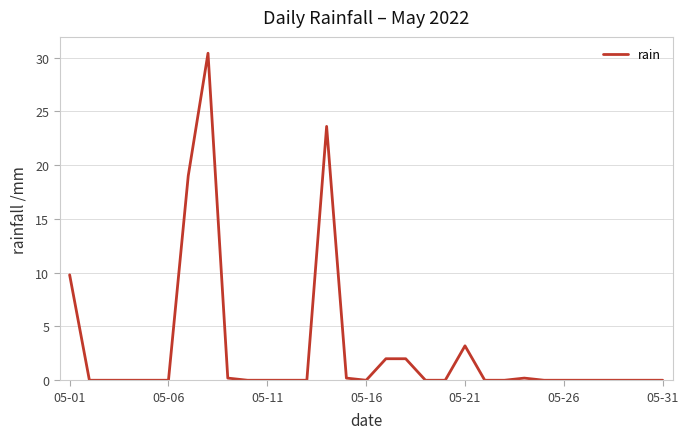

What is the greatest value displayed?

30.4